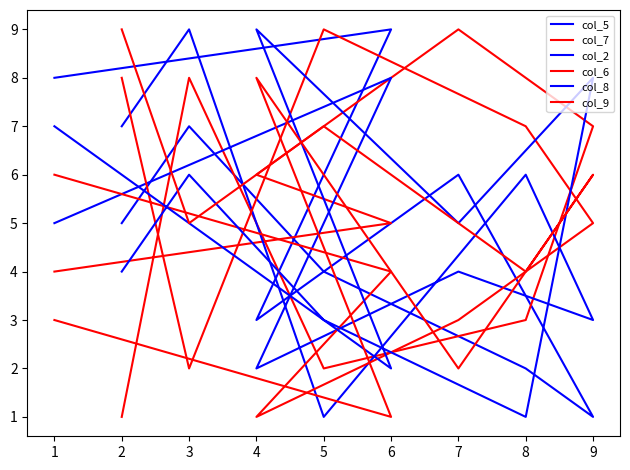

At 2, list the series in order from smallest to largest.

col_7, col_8, col_5, col_2, col_6, col_9